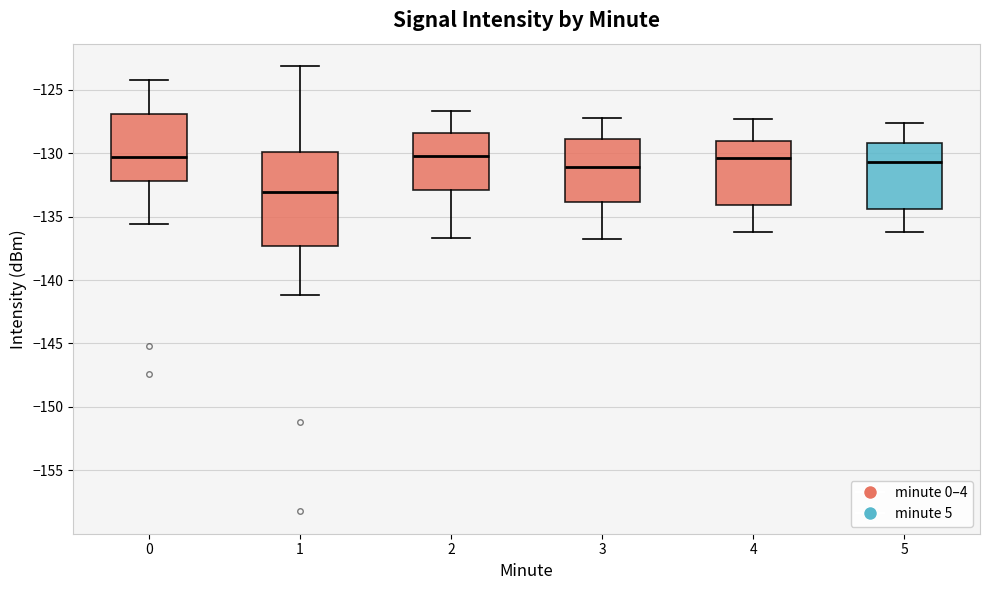

Reading left to right, read every box against the y-axis: the position of its median line, the range the box covers, and the ends of its whiskers. The values are not printed on the chart, so give them approximately, as read against the axis.

0: median -130.5, box -132.0 to -127.0, whiskers -135.5 to -124.5
1: median -133.0, box -137.5 to -130.0, whiskers -141.0 to -123.0
2: median -130.0, box -133.0 to -128.5, whiskers -136.5 to -126.5
3: median -131.0, box -134.0 to -129.0, whiskers -137.0 to -127.0
4: median -130.5, box -134.0 to -129.0, whiskers -136.0 to -127.5
5: median -130.5, box -134.5 to -129.0, whiskers -136.0 to -127.5